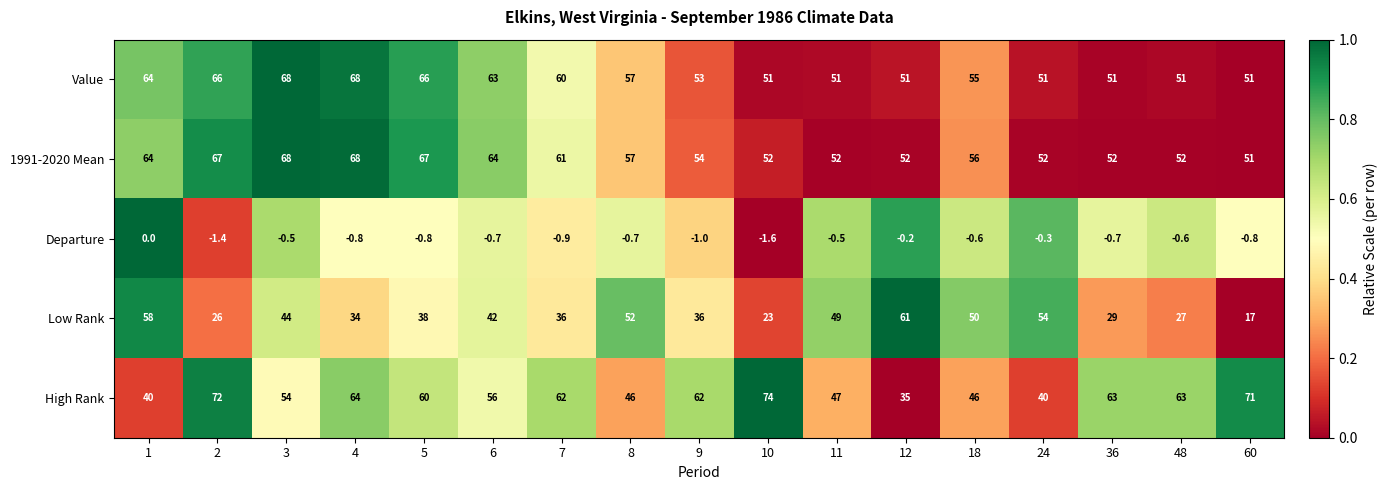

Count the number of data series in this chart.

5